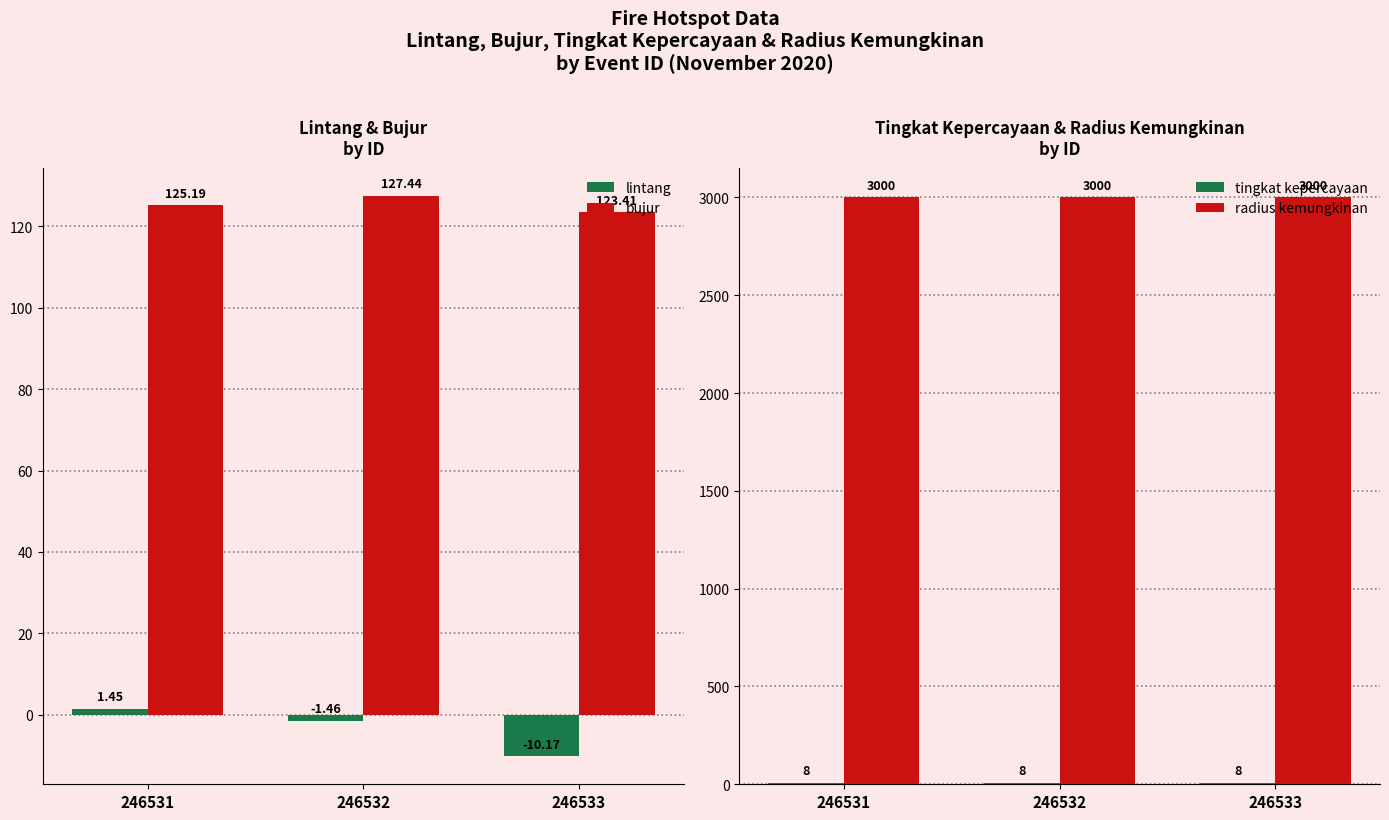

Where does the lintang series first go above -1?

246531